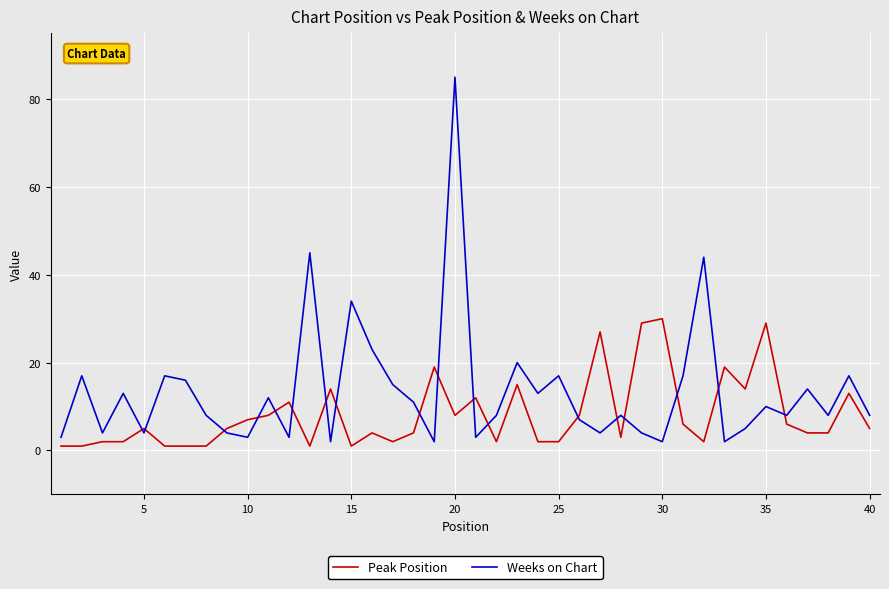

Which series has the largest range (max minus min)?

Weeks on Chart